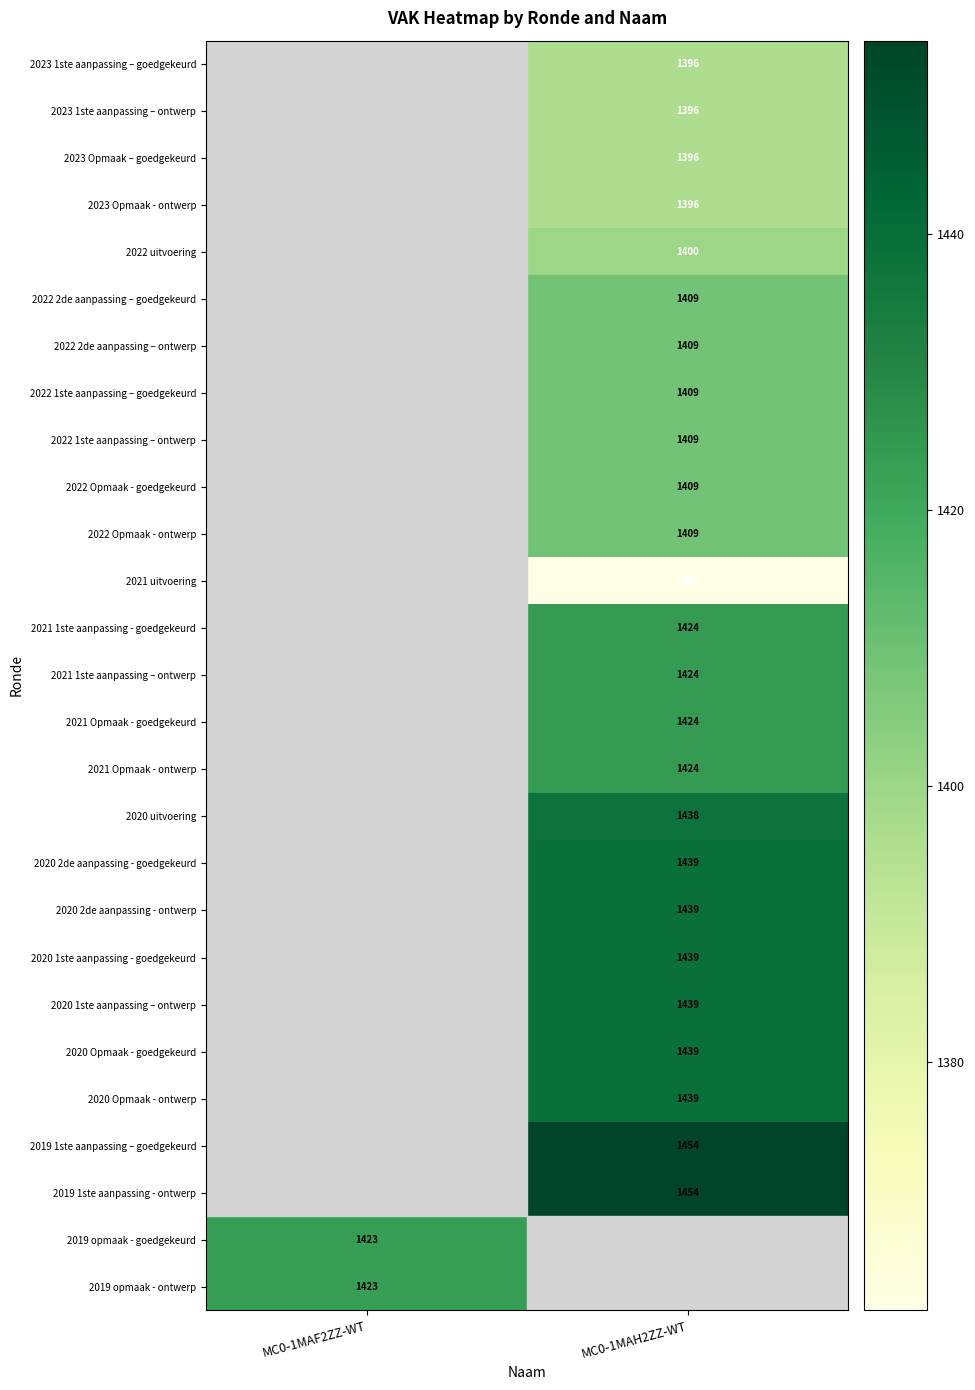

What is the maximum value shown in the chart?

1454.0